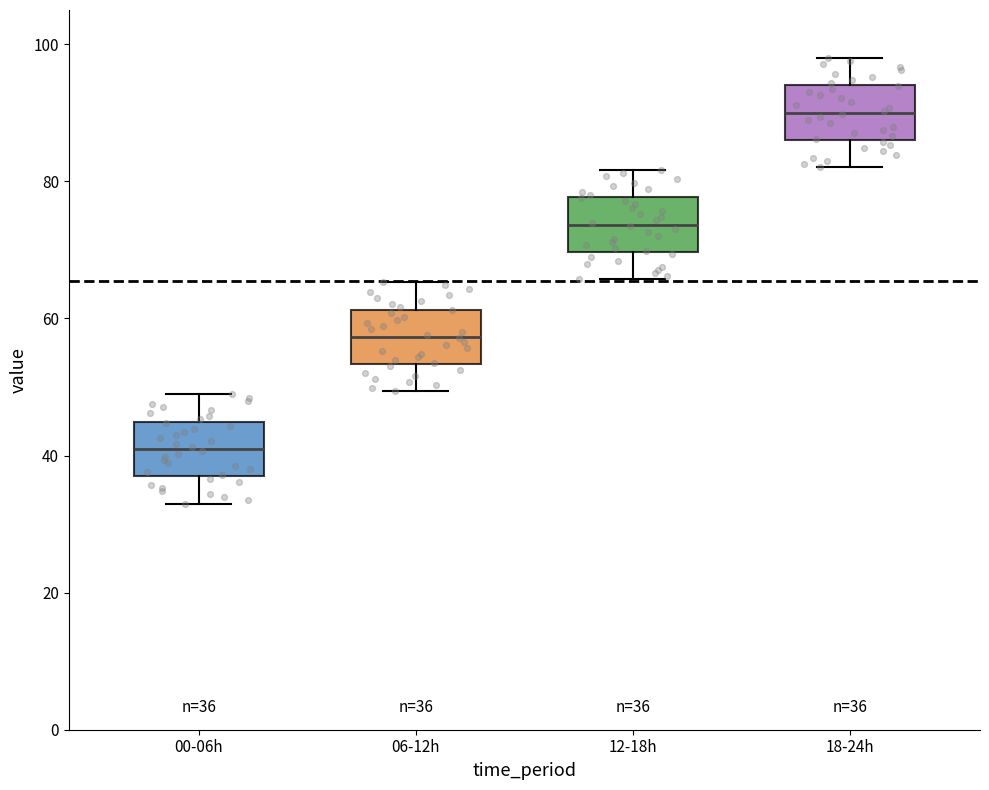

Which box's median line is the highest?

18-24h